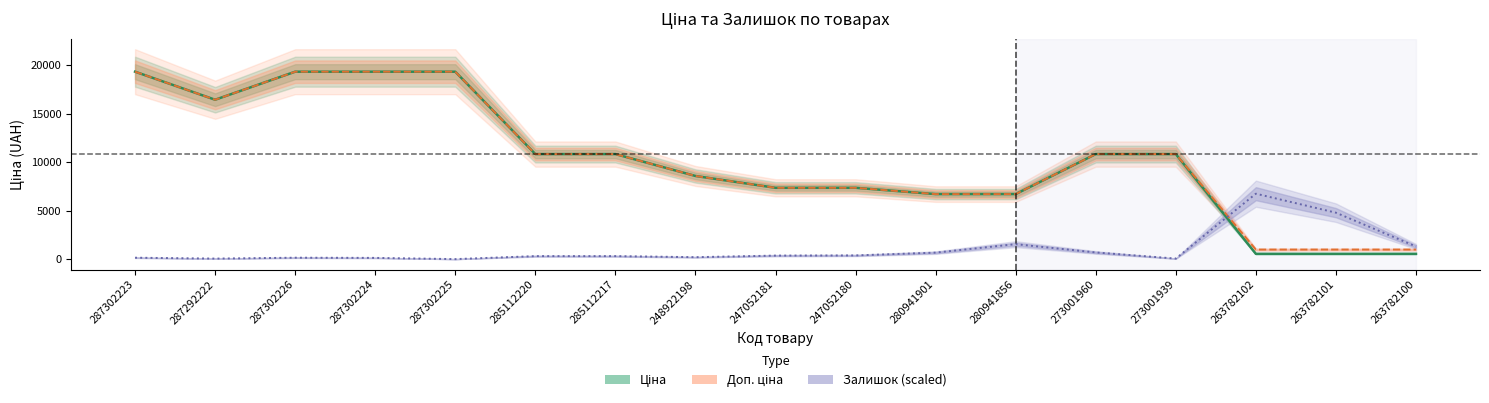

The Залишок (scaled) series shows 143.8 at 285112217. True or false?

False